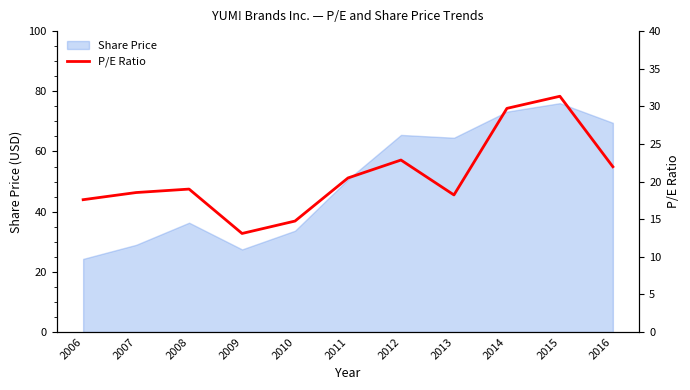

How many interior local peaks (higher than both neighbors) does the data have?

3